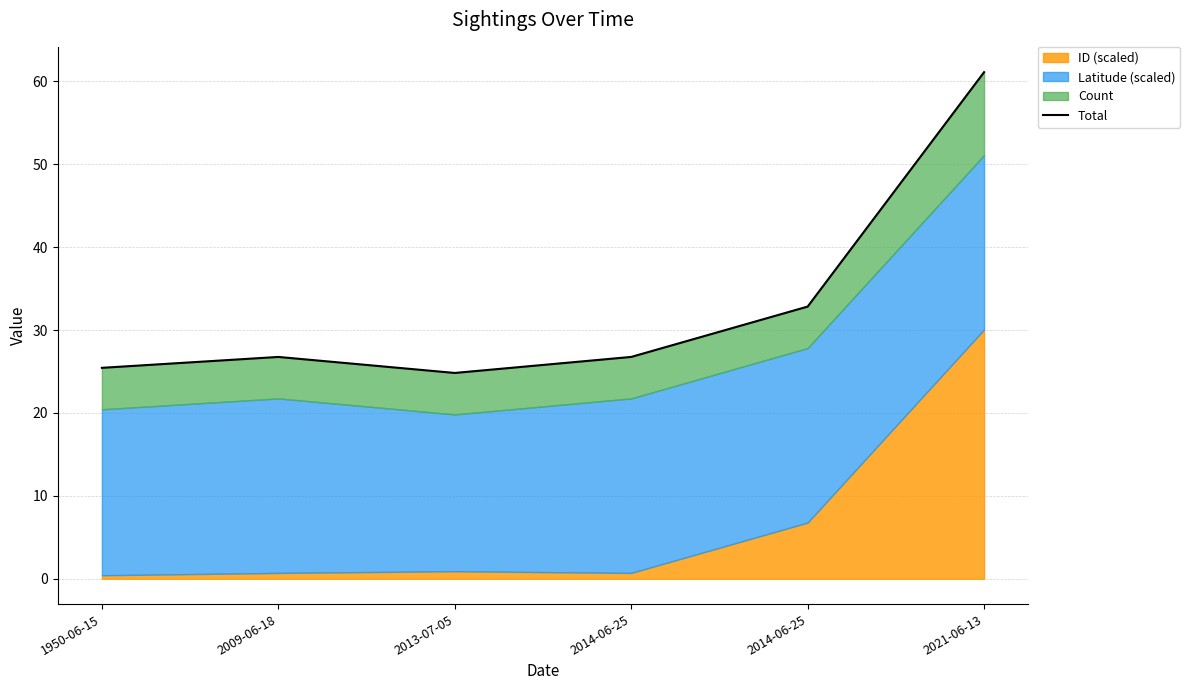

True or false: the data has more than 0 interior local peaks.

True